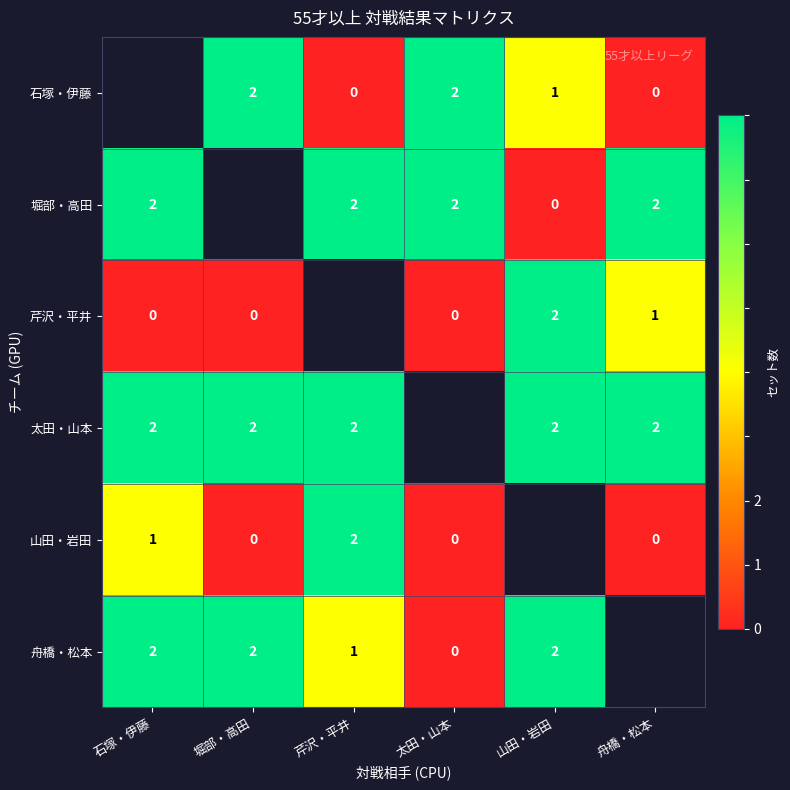

The 山田・岩田 series shows 2 at 芹沢・平井. True or false?

True